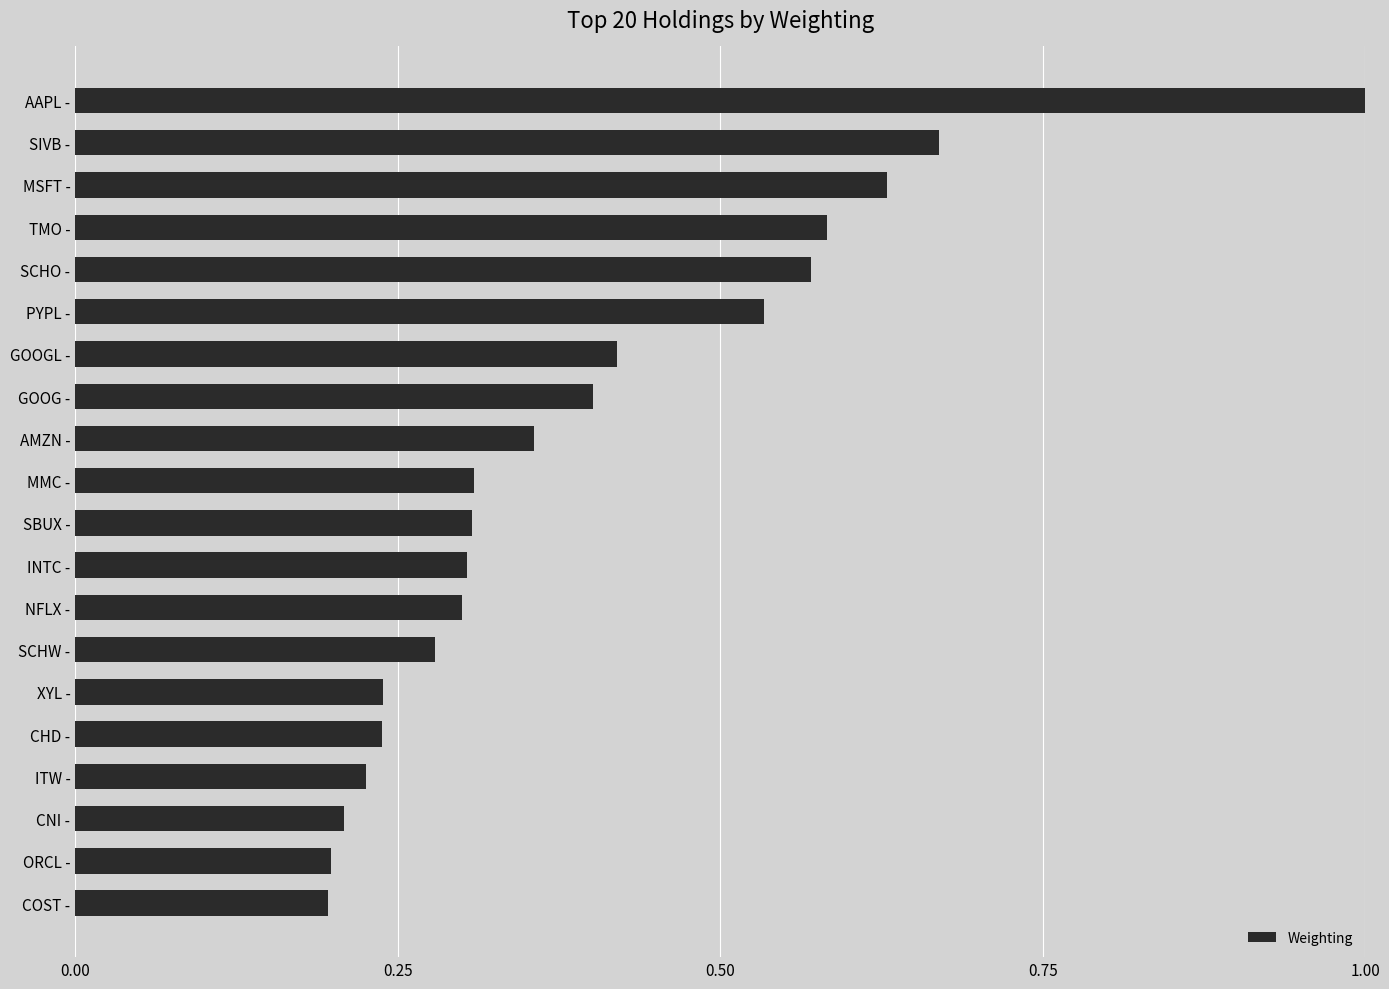

Is it true that the value at ITW - is 0.4?

False